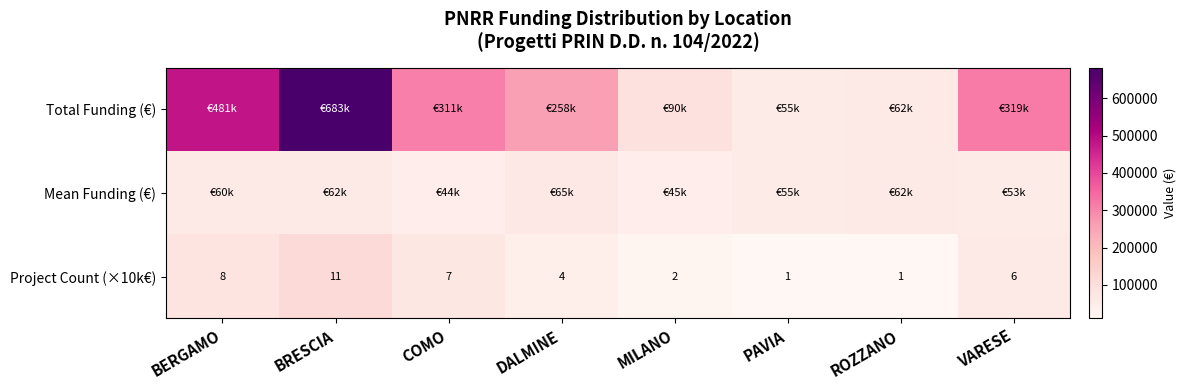

At which label does Project Count (×10k€) reach its peak?

BRESCIA